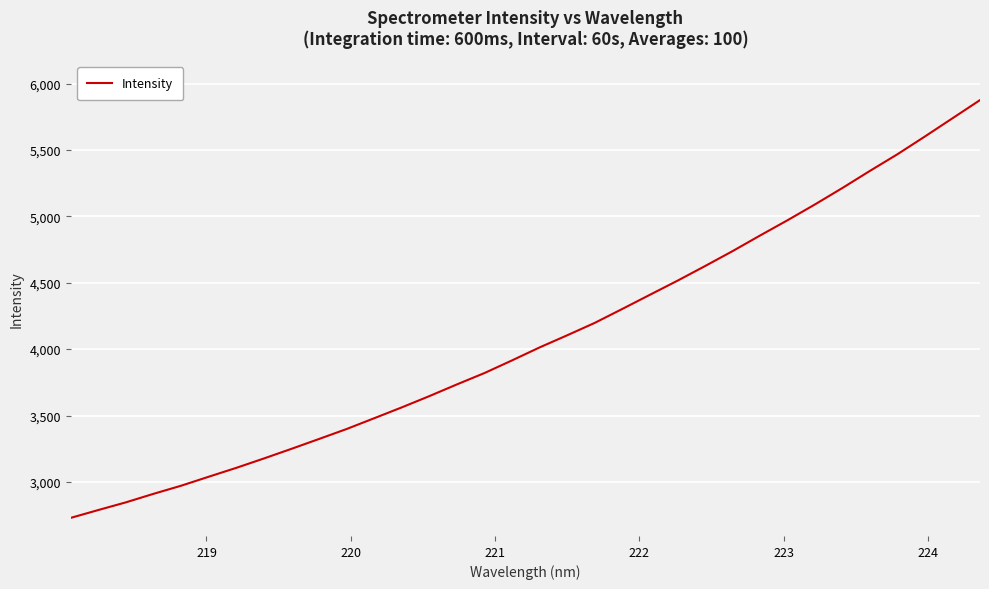

What is the difference between the maximum and minimum values?

3146.3